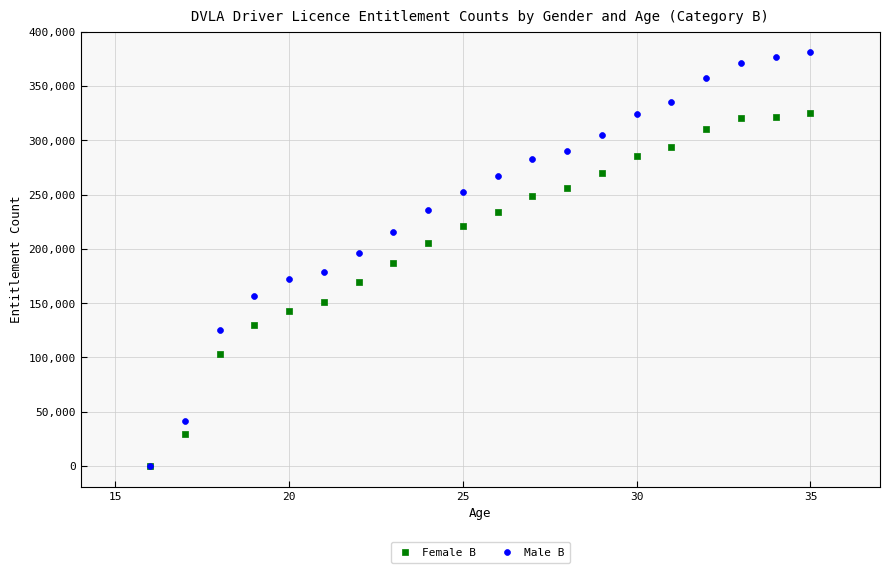

Which series reaches the maximum Y coordinate?

Male B